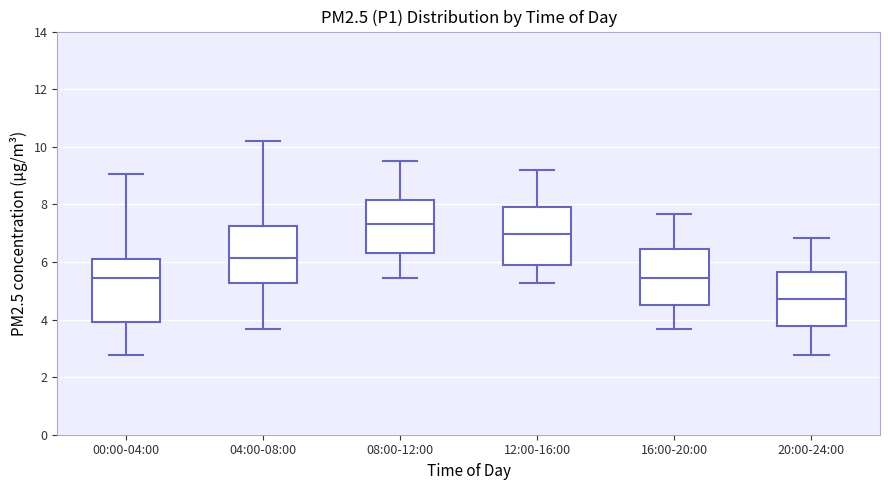

Reading left to right, transcribe this box plot: for each box, give where its median line is, the range the box spans, and where its two whiskers end, as read against the y-axis. The values are not printed on the chart, so give them approximately, as read against the axis.

00:00-04:00: median 5.4, box 4.0 to 6.2, whiskers 2.8 to 9.0
04:00-08:00: median 6.2, box 5.2 to 7.2, whiskers 3.6 to 10.2
08:00-12:00: median 7.4, box 6.4 to 8.2, whiskers 5.4 to 9.6
12:00-16:00: median 7.0, box 6.0 to 8.0, whiskers 5.2 to 9.2
16:00-20:00: median 5.4, box 4.6 to 6.4, whiskers 3.6 to 7.6
20:00-24:00: median 4.8, box 3.8 to 5.6, whiskers 2.8 to 6.8